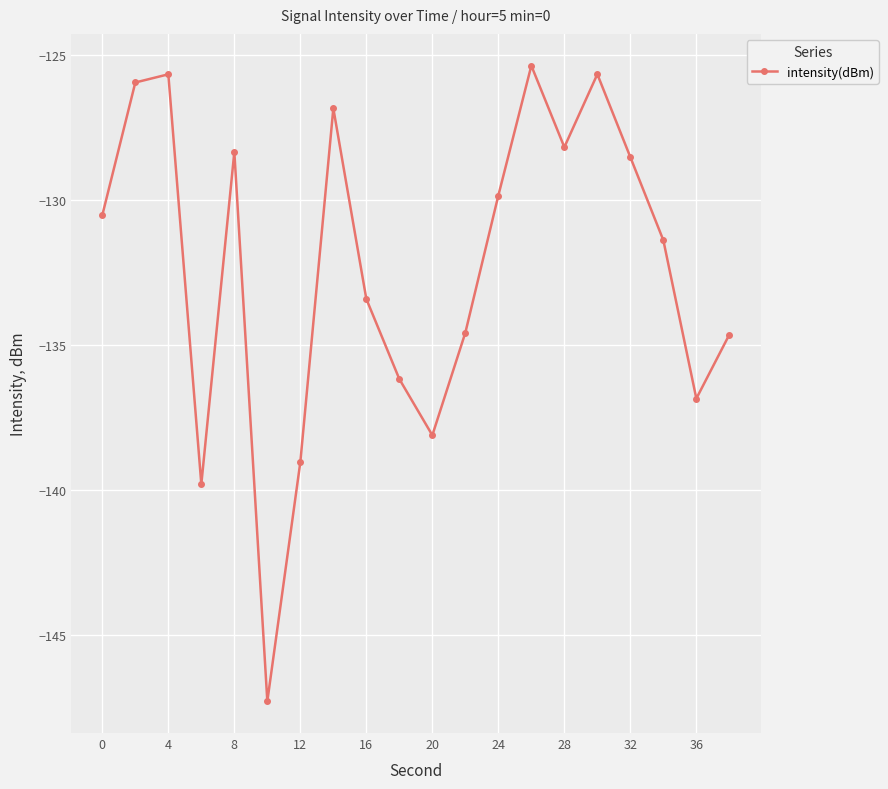

What is the average value?

-132.3